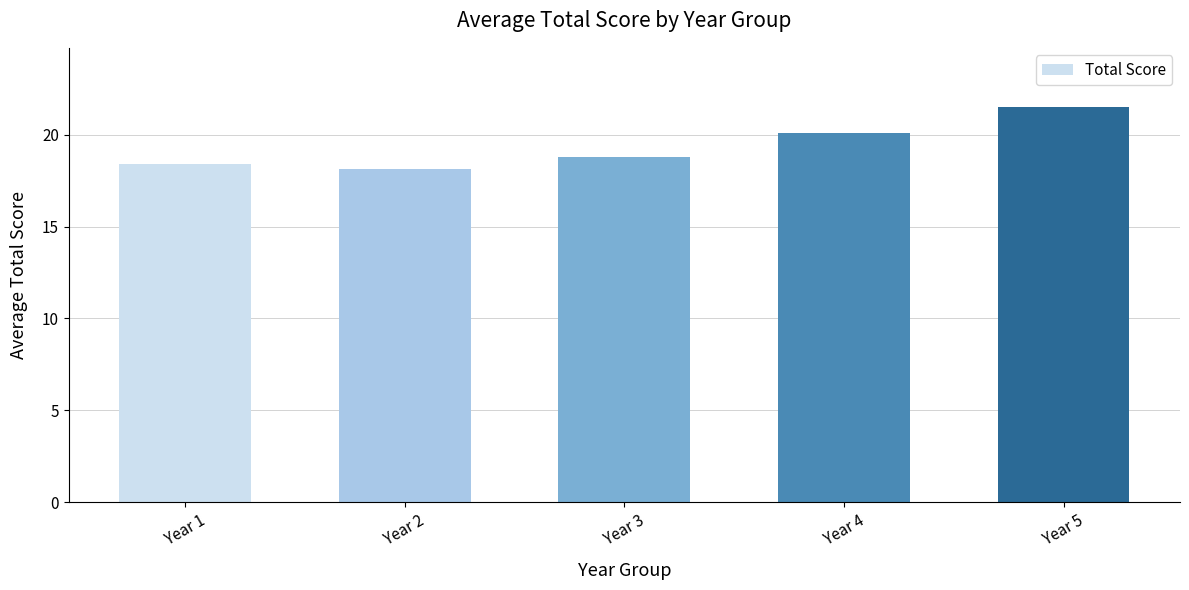

Rank the categories by value from lowest to highest.

Year 2, Year 1, Year 3, Year 4, Year 5